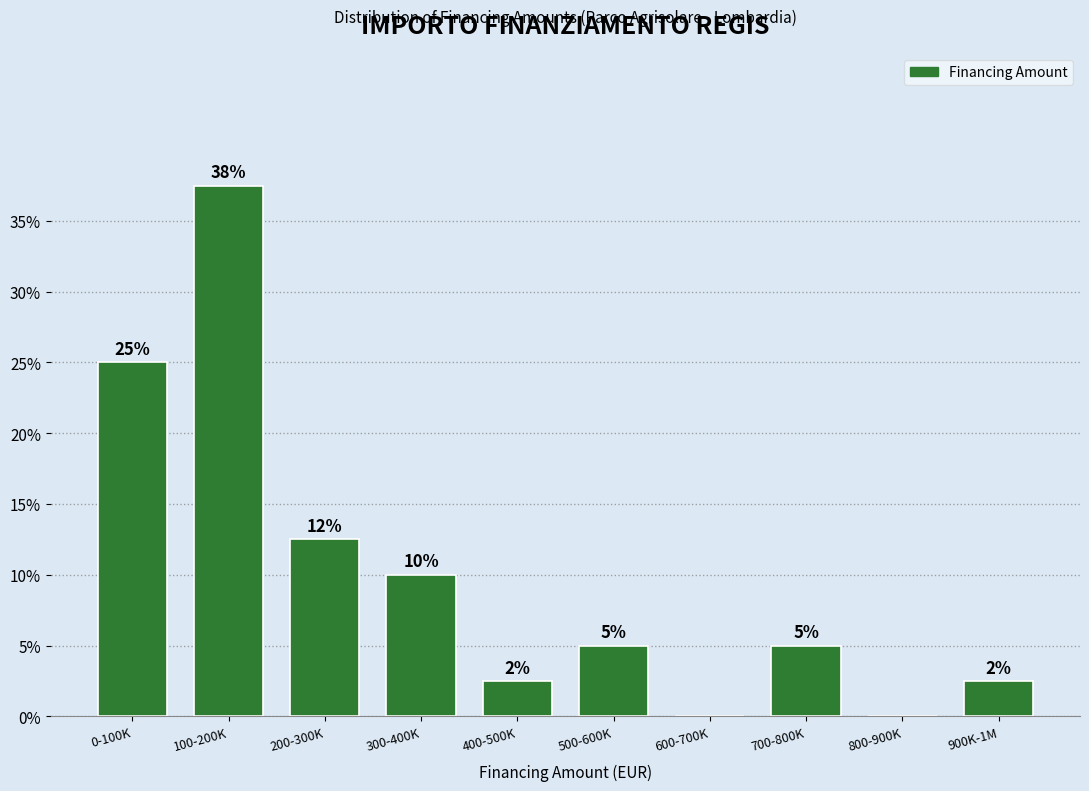

The chart shows a value of 0.0 at 600-700K. True or false?

True